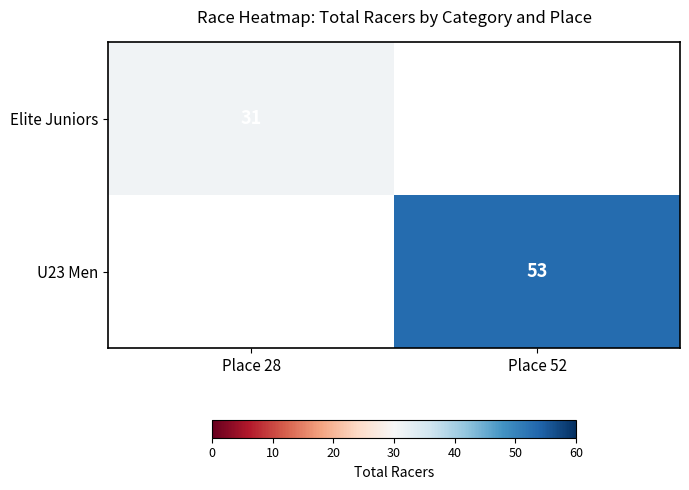

The Elite Juniors series shows 31 at Place 28. True or false?

True